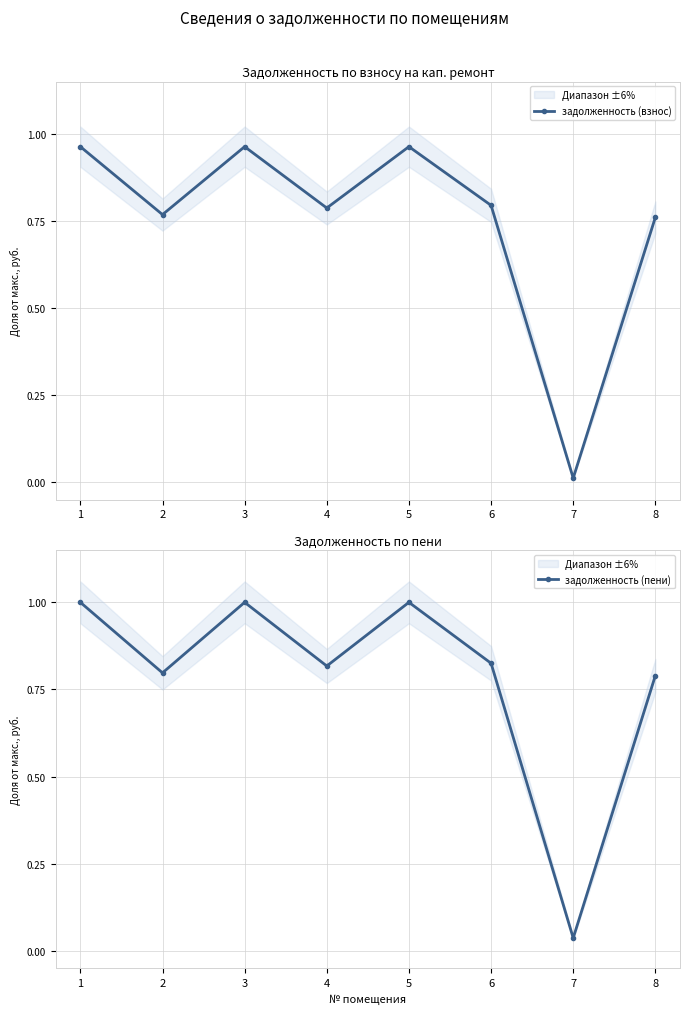

Which label corresponds to the largest value in the chart?

1